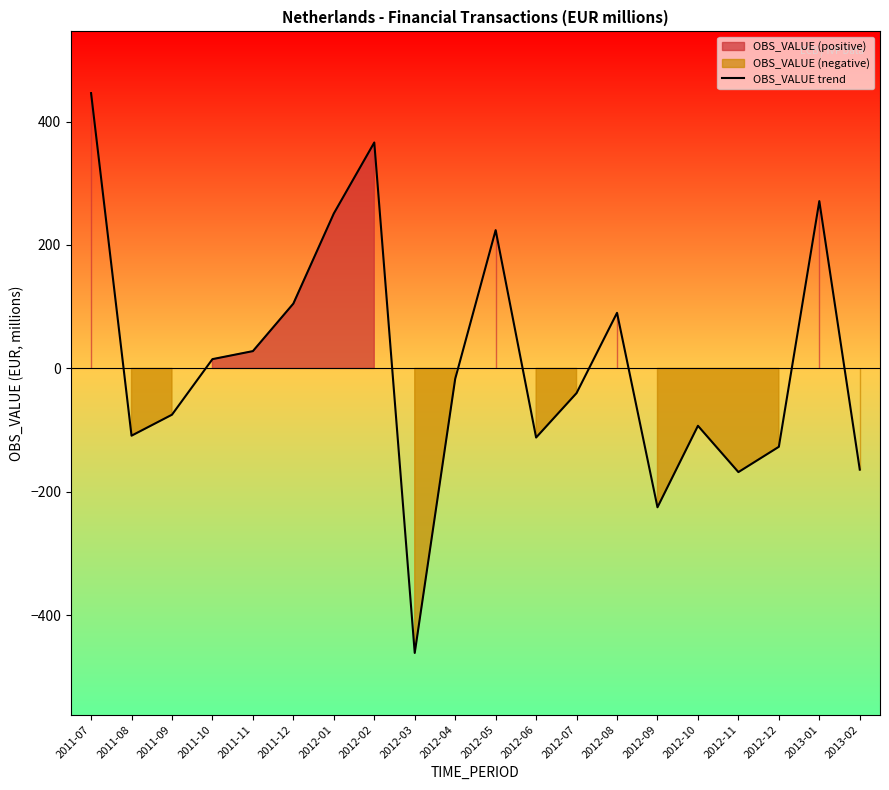

Does the chart have visible grid lines?

No